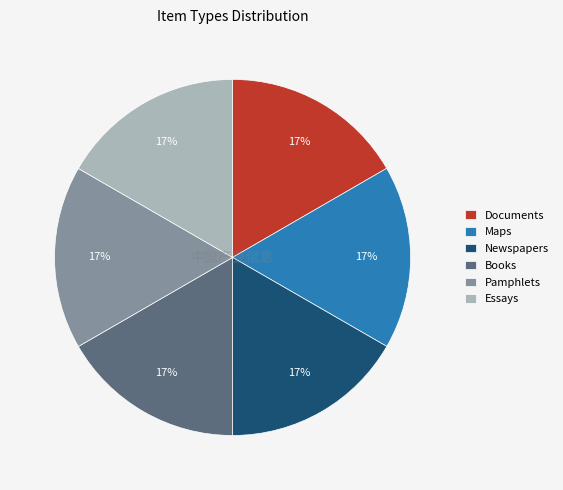

Is it true that Pamphlets is 17% of the pie?

True